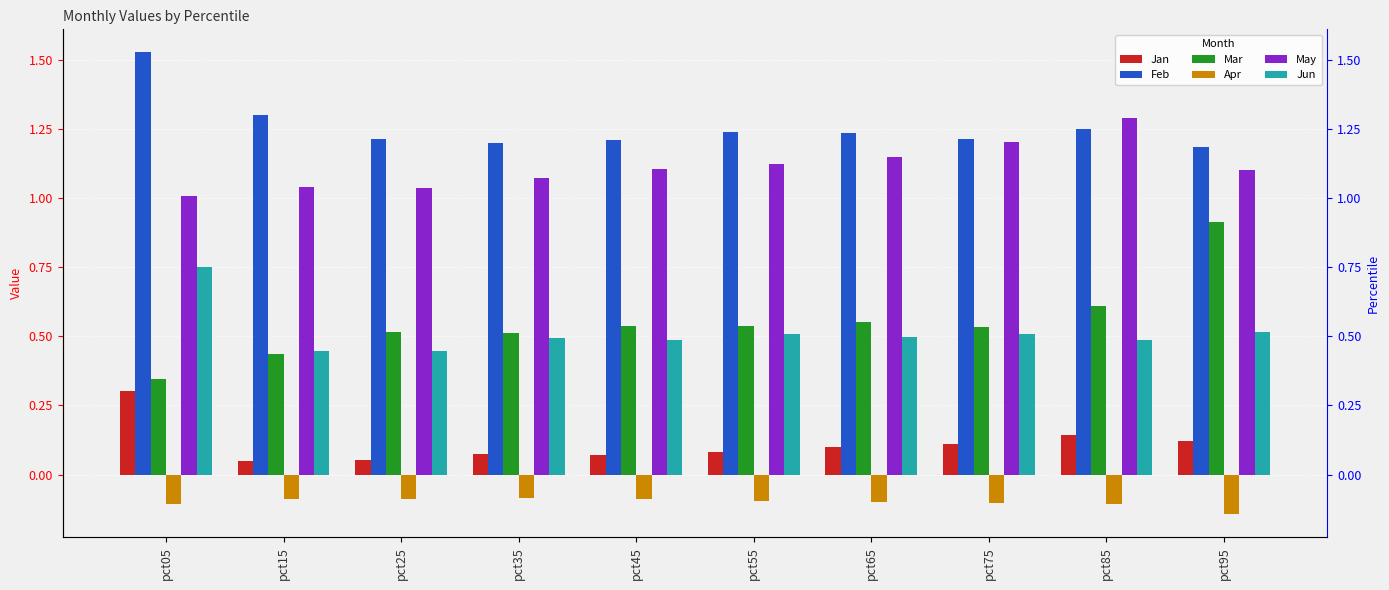

What are all the series names shown in the legend?

Jan, Feb, Mar, Apr, May, Jun